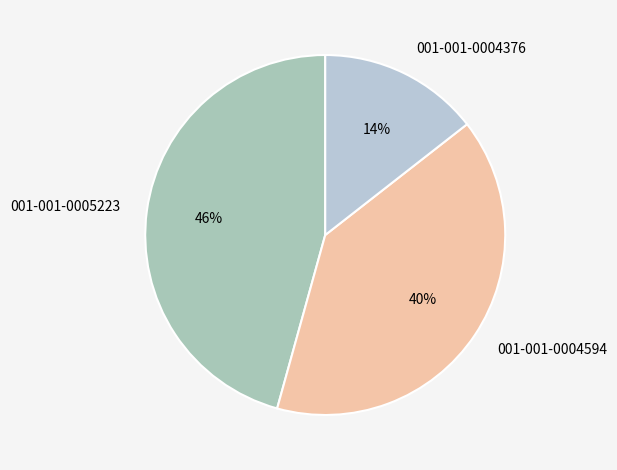

To the nearest percent, what is the combined percentage of 001-001-0004376 and 001-001-0005223?

60%